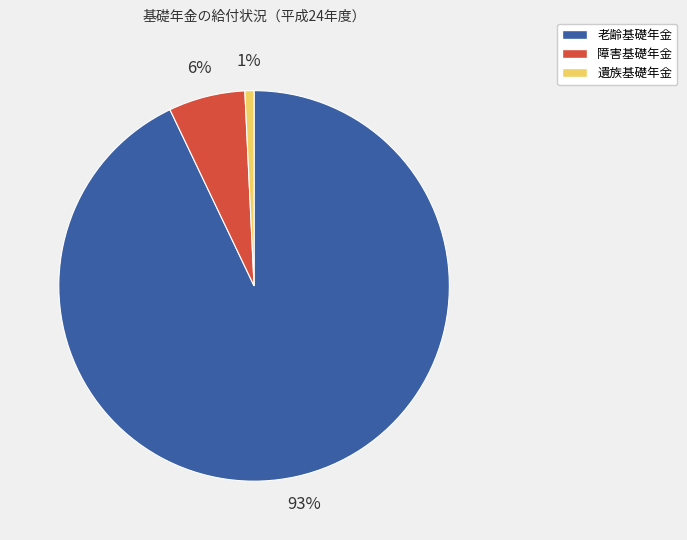

Combined, do 障害基礎年金 and 遺族基礎年金 account for over 50%?

No